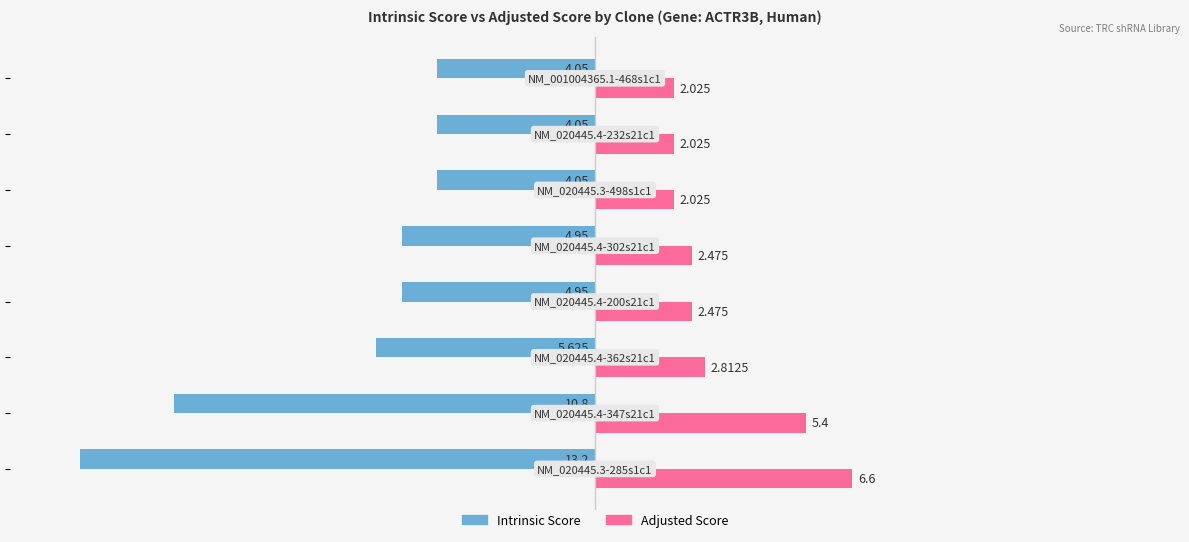

Rank the series by their average value, from highest to lowest.

Adjusted Score, Intrinsic Score